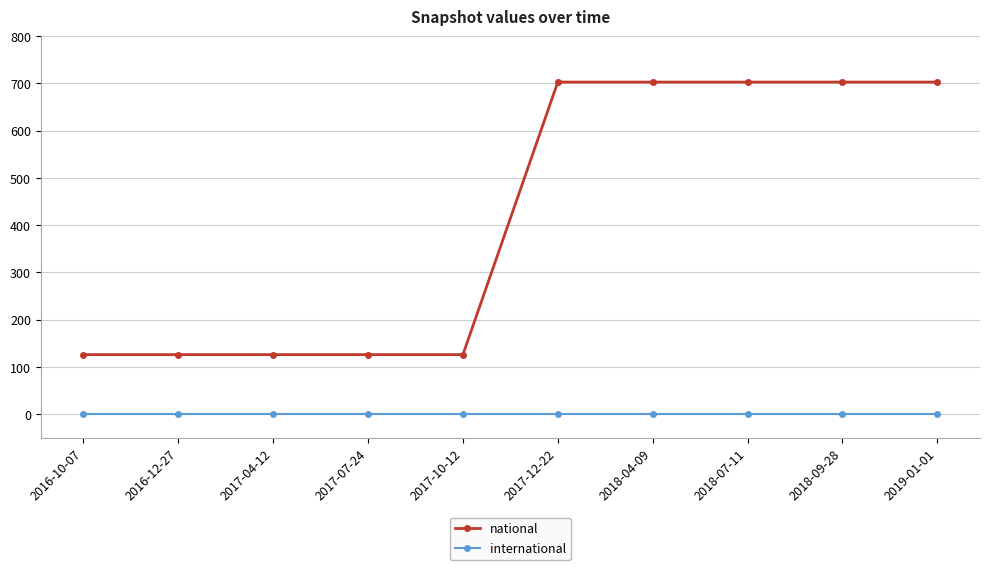

Reading left to right, what are all the values shown in this chart?

national: 126	126	126	126	126	703	703	703	703	703
international: 0	0	0	0	0	0	0	0	0	0